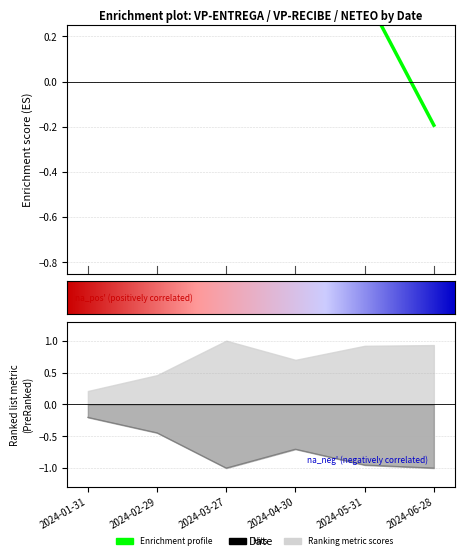

Reading left to right, transcribe all the data shown in this chart.

VP-Entrega: 2024-01-31=-0.2	2024-02-29=-0.4	2024-03-27=-1.0	2024-04-30=-0.7	2024-05-31=-1.0	2024-06-28=-1.0
Neteo: 2024-01-31=0.3	2024-02-29=0.7	2024-03-27=1.0	2024-04-30=0.6	2024-05-31=0.4	2024-06-28=-0.2